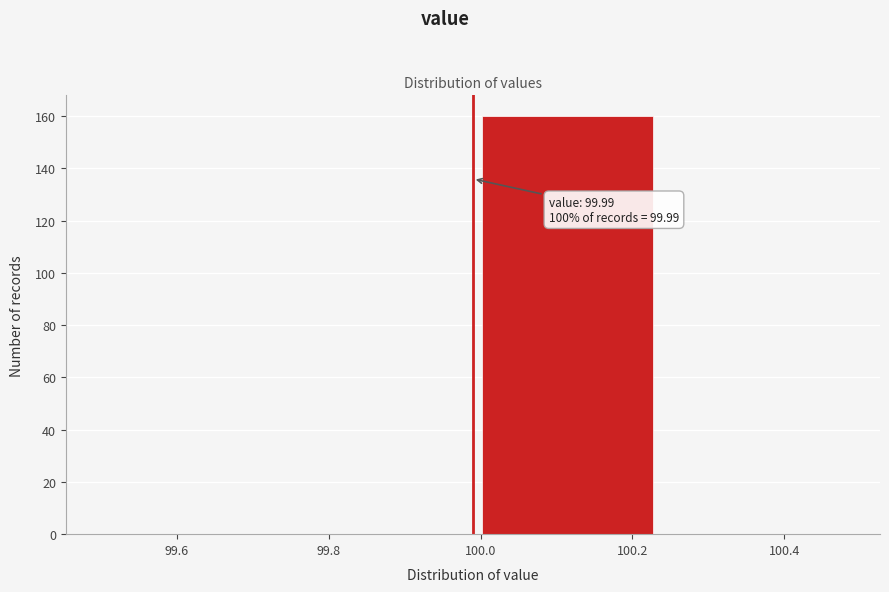

Reading left to right, what are all the values shown in this chart?

99.6=0	99.8=0	100.2=160	100.4=0